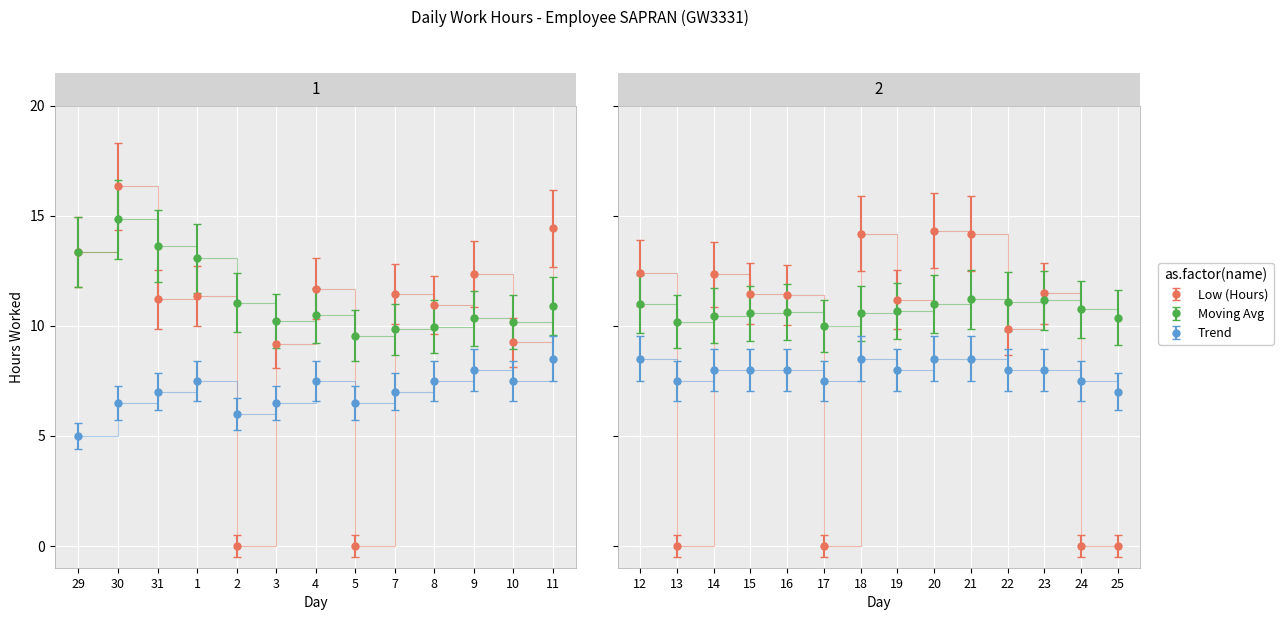

Where is Trend nearest to the value 6?

2